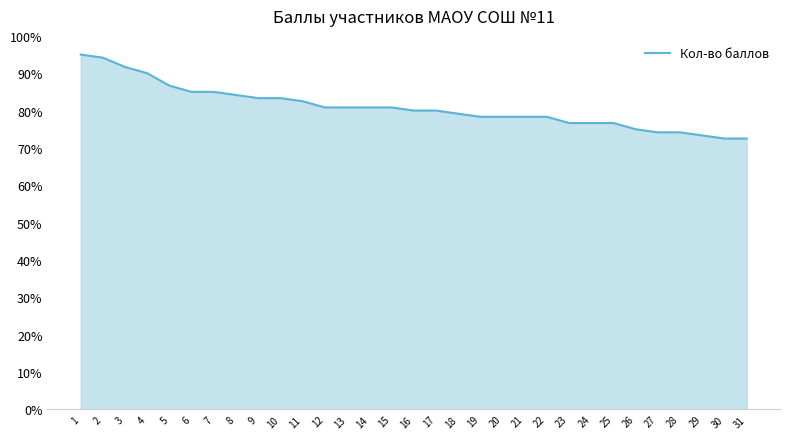

What value does the data have at 8?

0.8